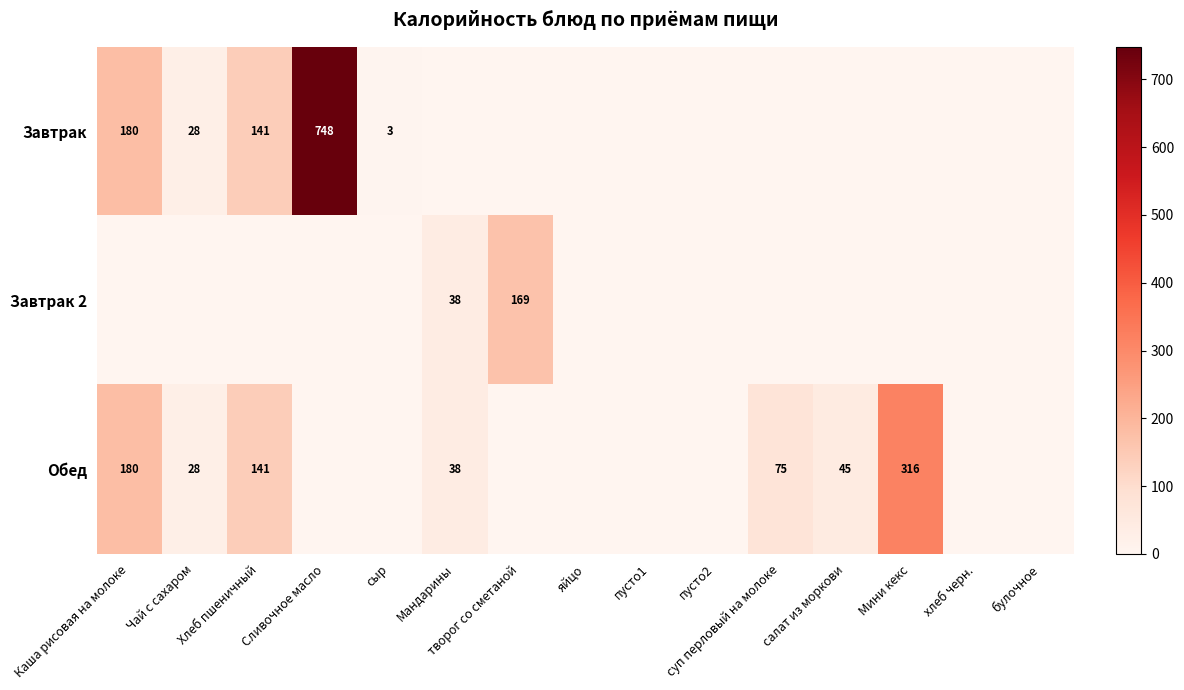

True or false: Завтрак has a value of 141 at Хлеб пшеничный.

True